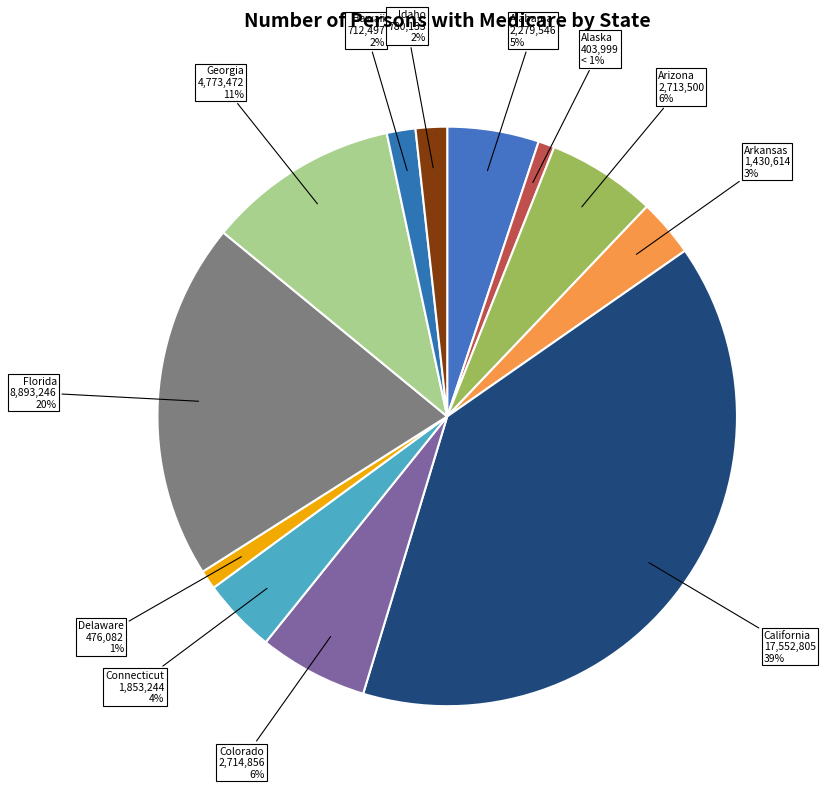

What is the largest slice in the pie chart?

California